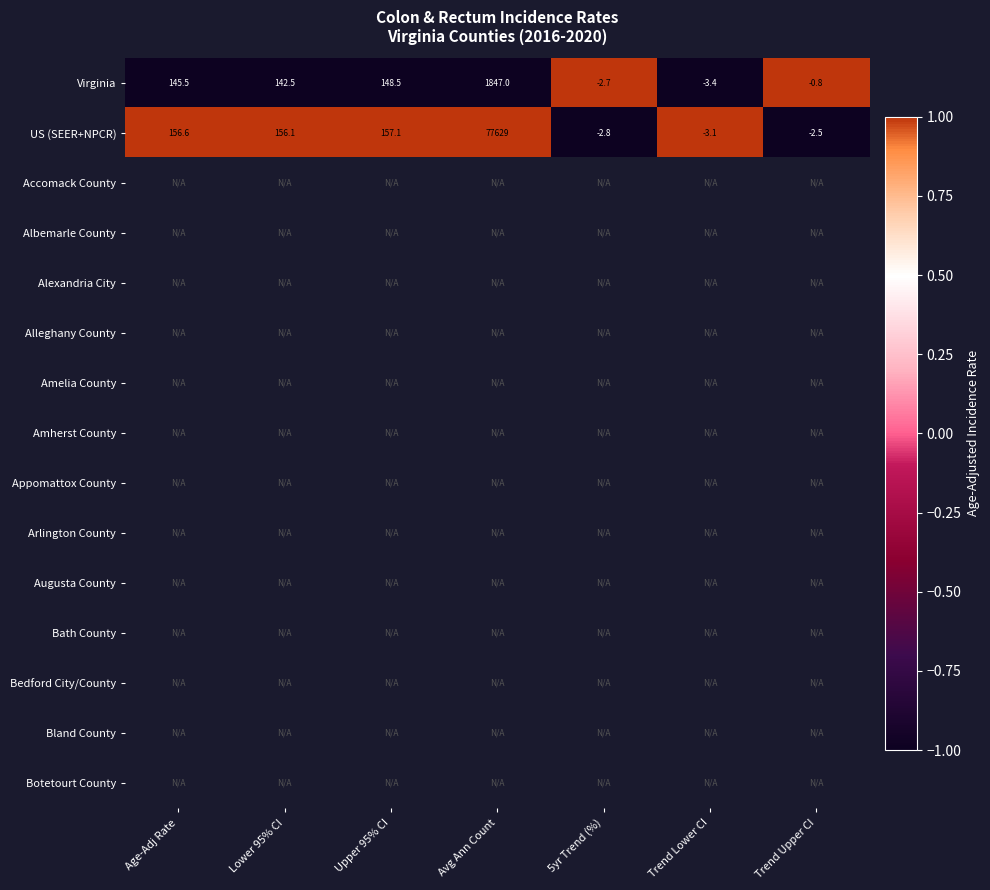

True or false: US (SEER+NPCR) has a value of 77629.0 at Avg Ann Count.

True